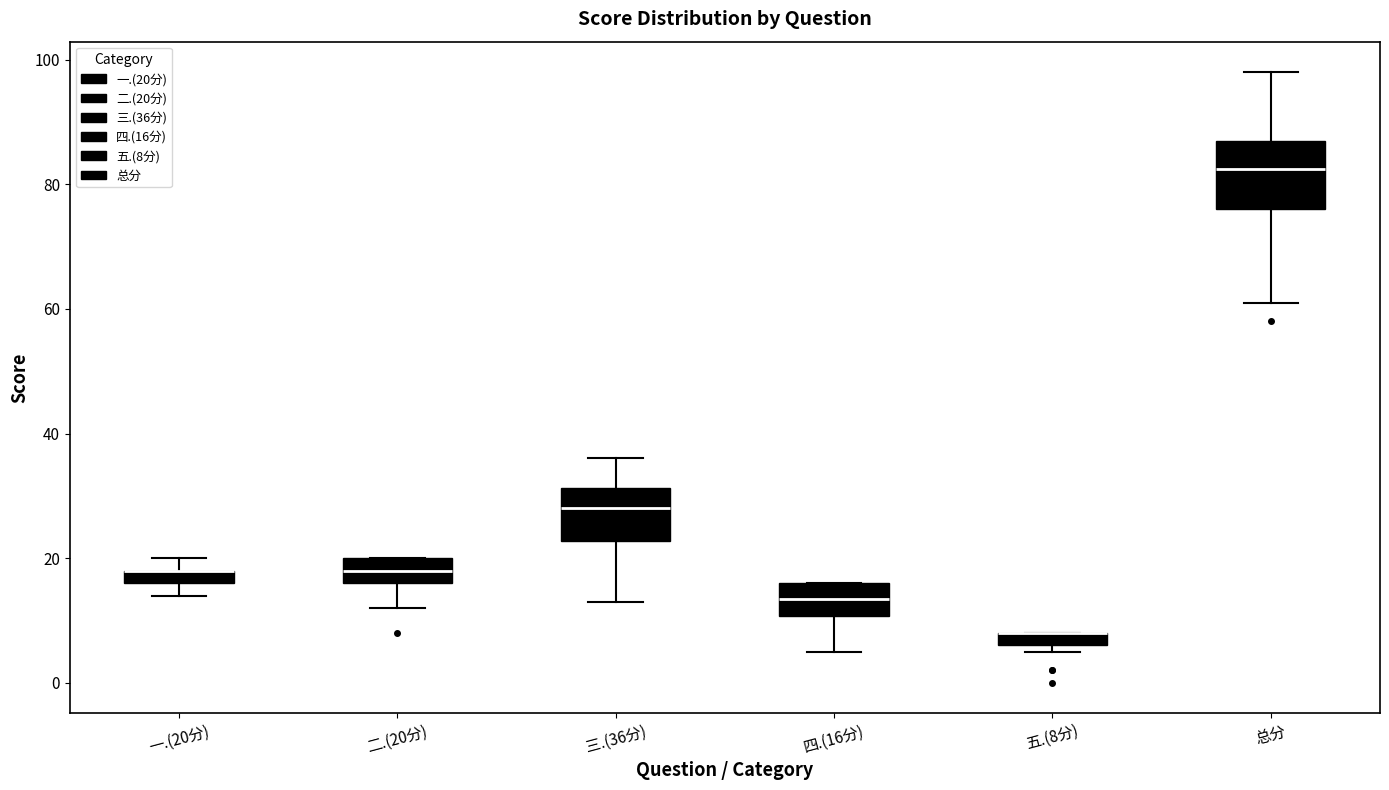

Where does the lower whisker of the box for 二.(20分) end on the y-axis? The values are not printed on the chart, so give them approximately, as read against the axis.

12